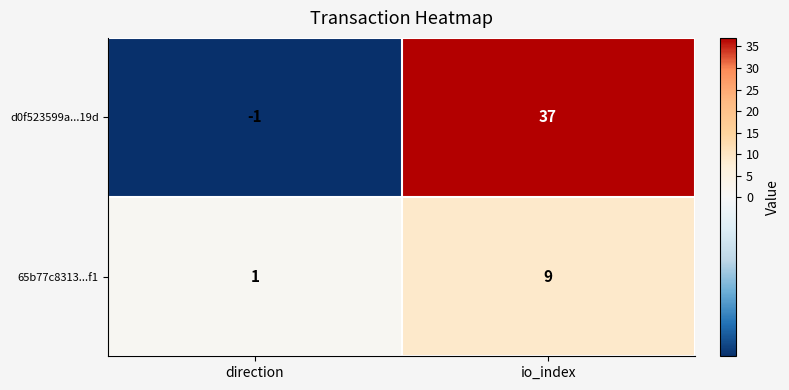

Is it true that d0f523599a...19d equals 37 at io_index?

True